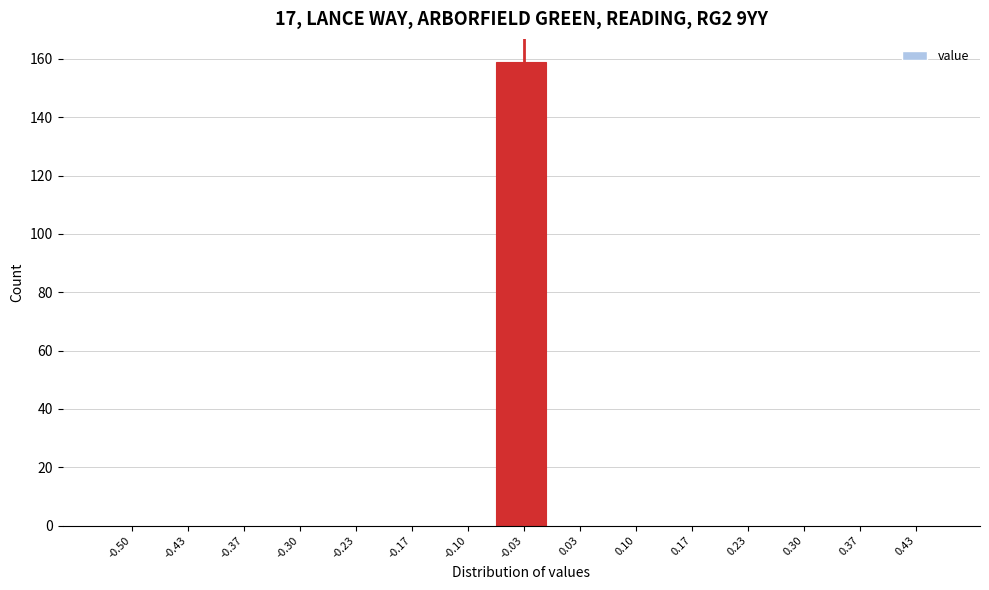

Reading left to right, what are all the values shown in this chart?

-0.50=0	-0.43=0	-0.37=0	-0.30=0	-0.23=0	-0.17=0	-0.10=0	-0.03=159	0.03=0	0.10=0	0.17=0	0.23=0	0.30=0	0.37=0	0.43=0